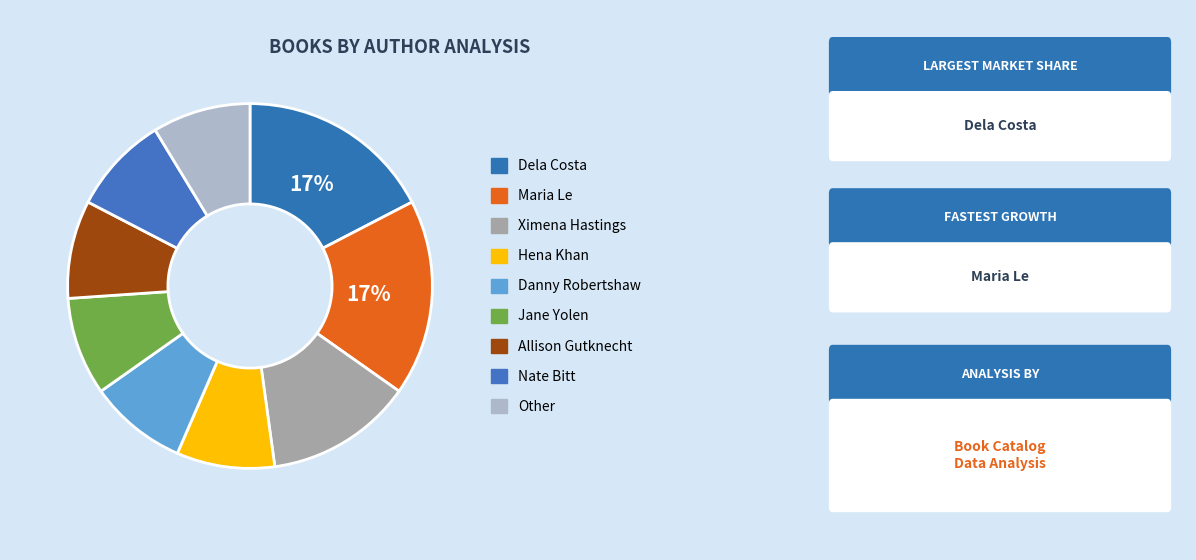

Count the number of slices in the pie.

9